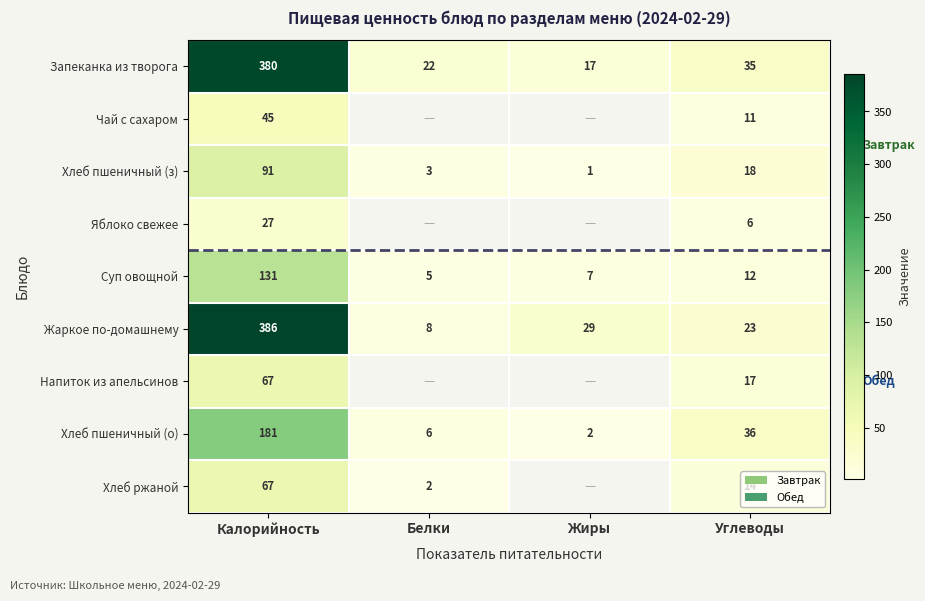

At which label does Хлеб пшеничный (о) reach its peak?

Калорийность